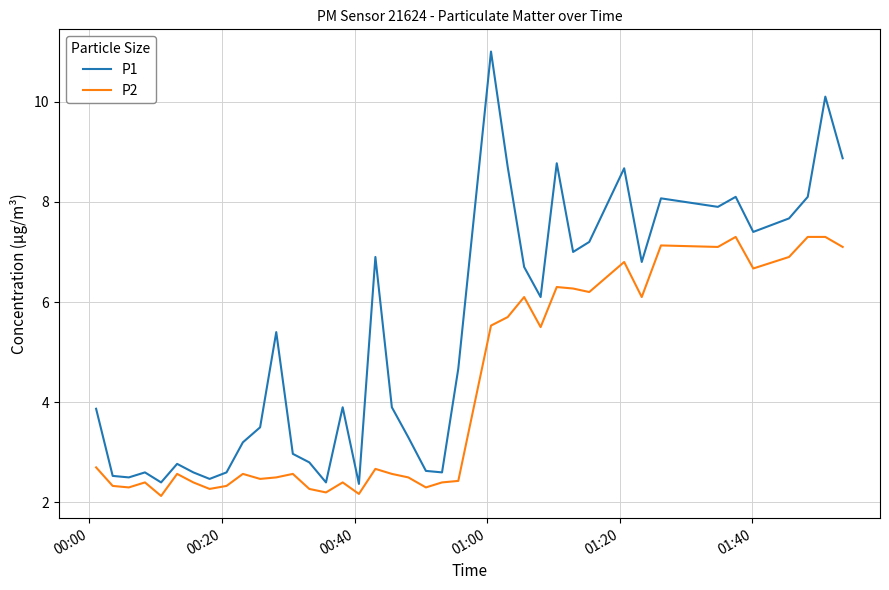

How many lines are shown in the chart?

2